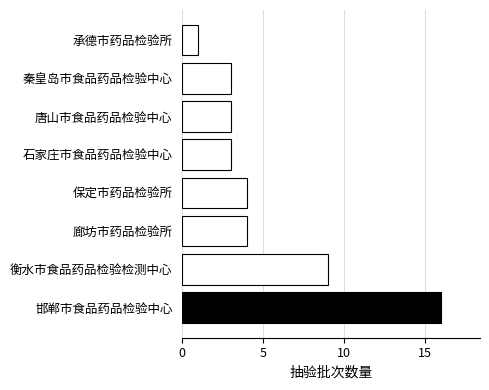

The chart shows a value of 3 at 石家庄市食品药品检验中心. True or false?

True